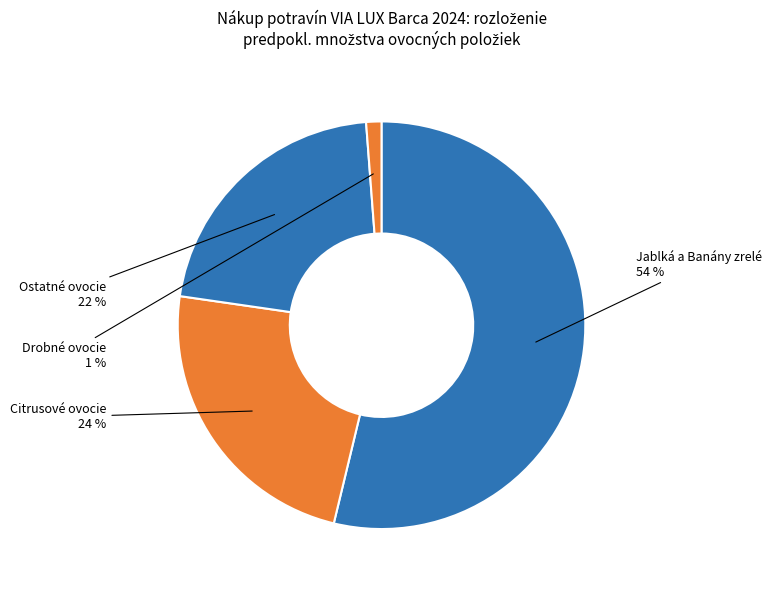

Between Drobné ovocie and Citrusové ovocie, which is larger?

Citrusové ovocie